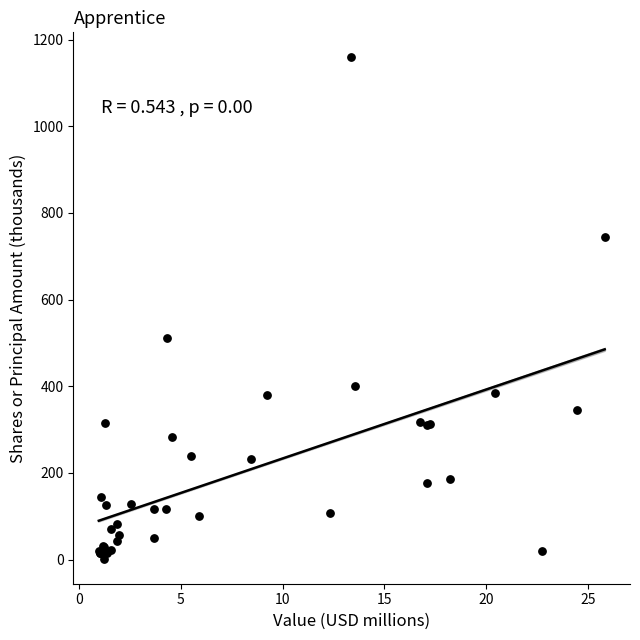

What Y value in the scatter plot is closest to 580?

510.9